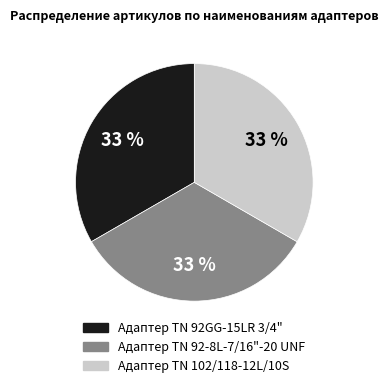

Count the number of slices in the pie.

3